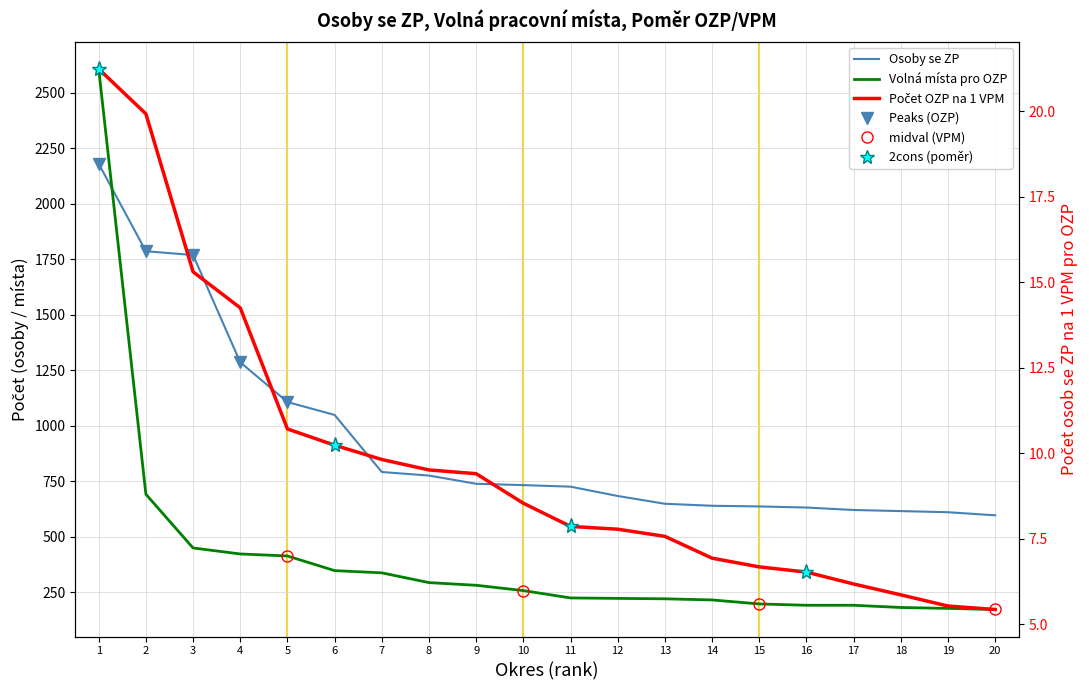

True or false: Počet osob se ZP na 1 VPM pro OZP and Volná pracovní místa pro OZP intersect in this chart.

False